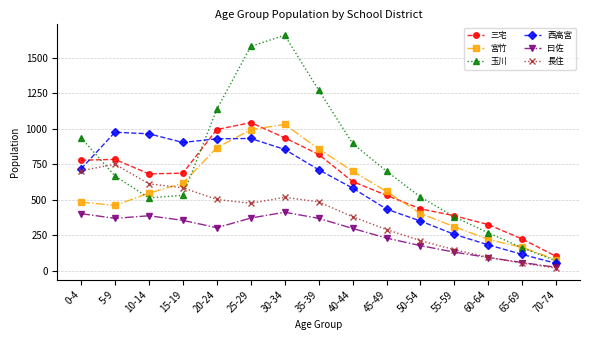

What is the value of the 長住 point at the 5th from the left?

501